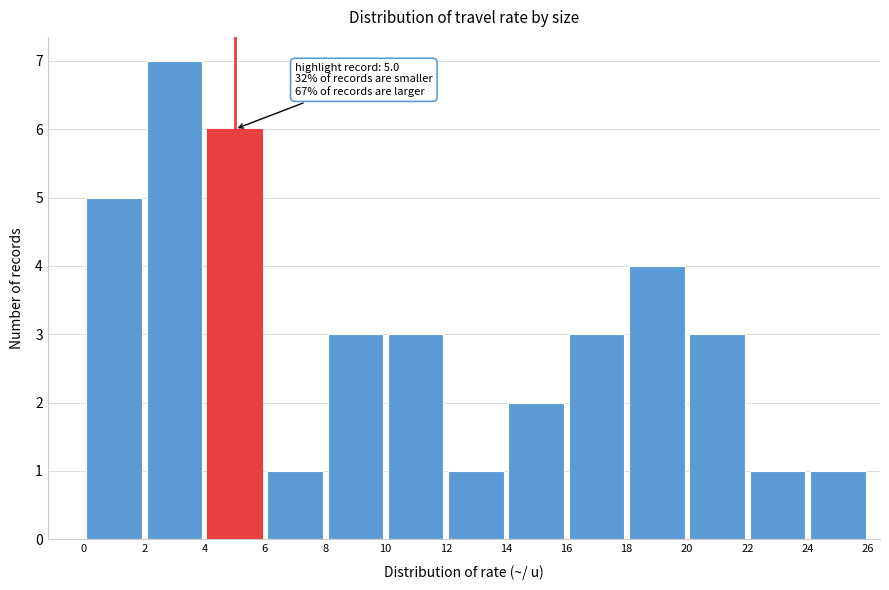

Which range on the x-axis has the tallest bar?

2 to 4